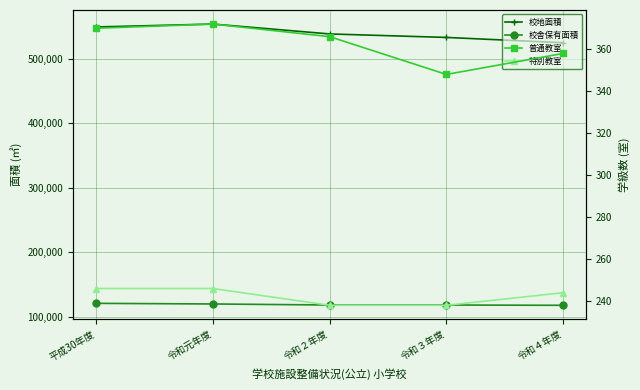

Which has a higher value, 平成30年度 or 令和４年度?

平成30年度